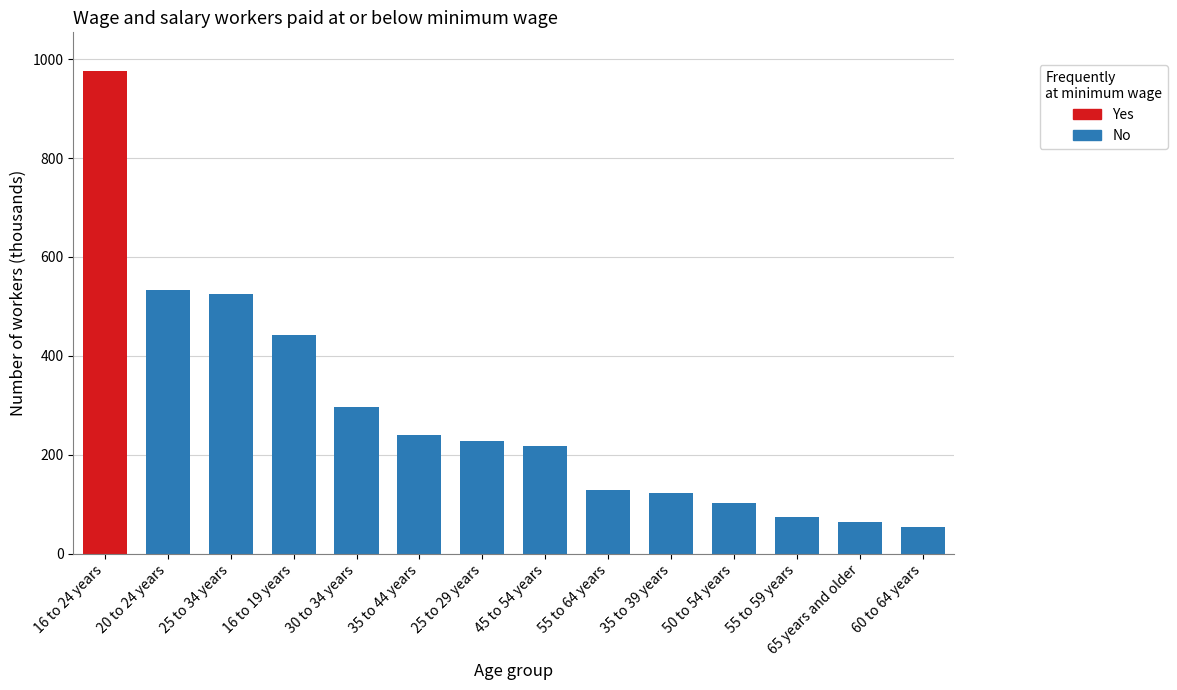

What is the maximum value shown in the chart?

976